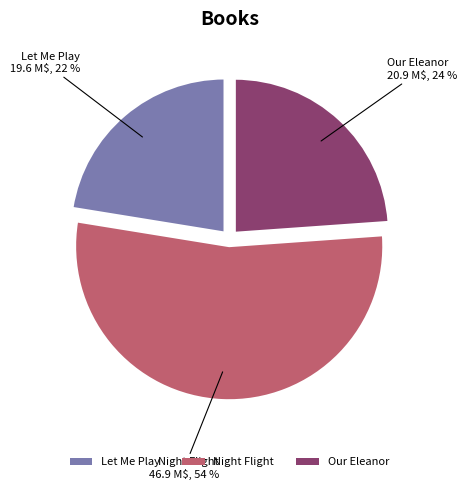

How many segments does this pie chart have?

3